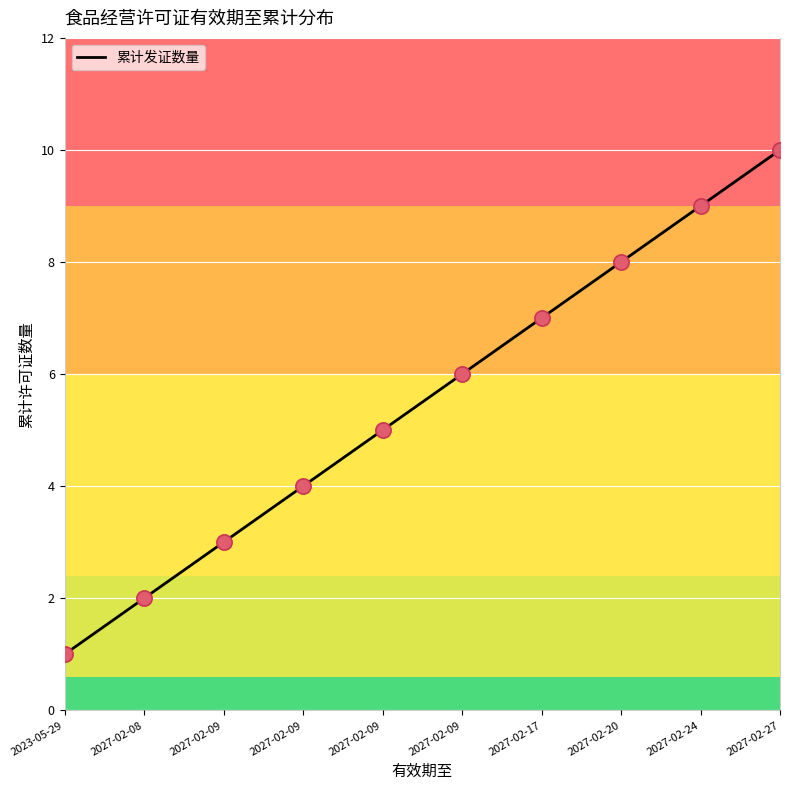

What is the change in value from 2023-05-29 to 2027-02-17?

+6